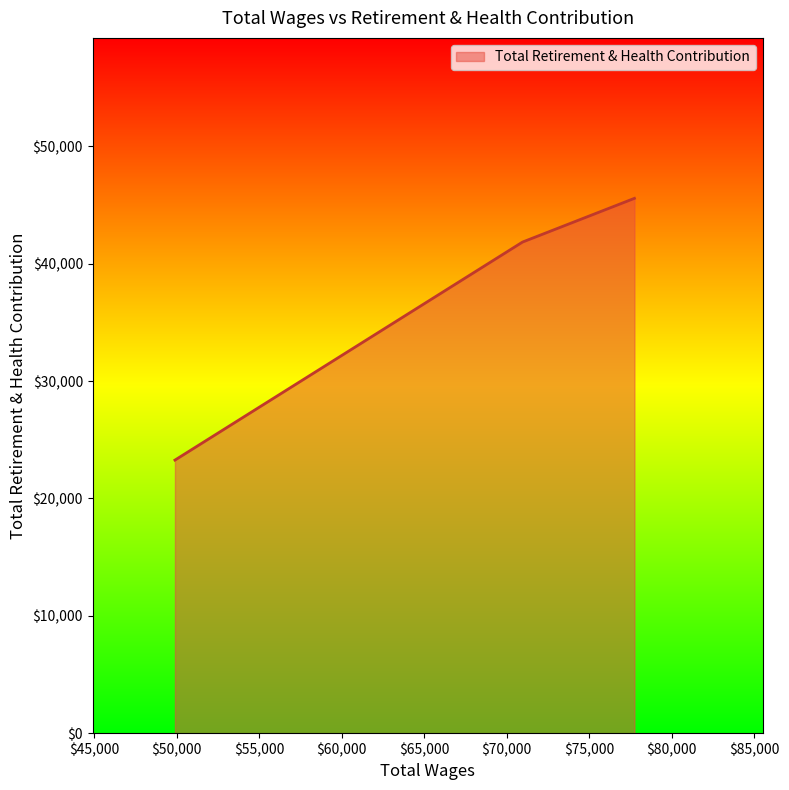

What is the greatest value displayed?

45574.9